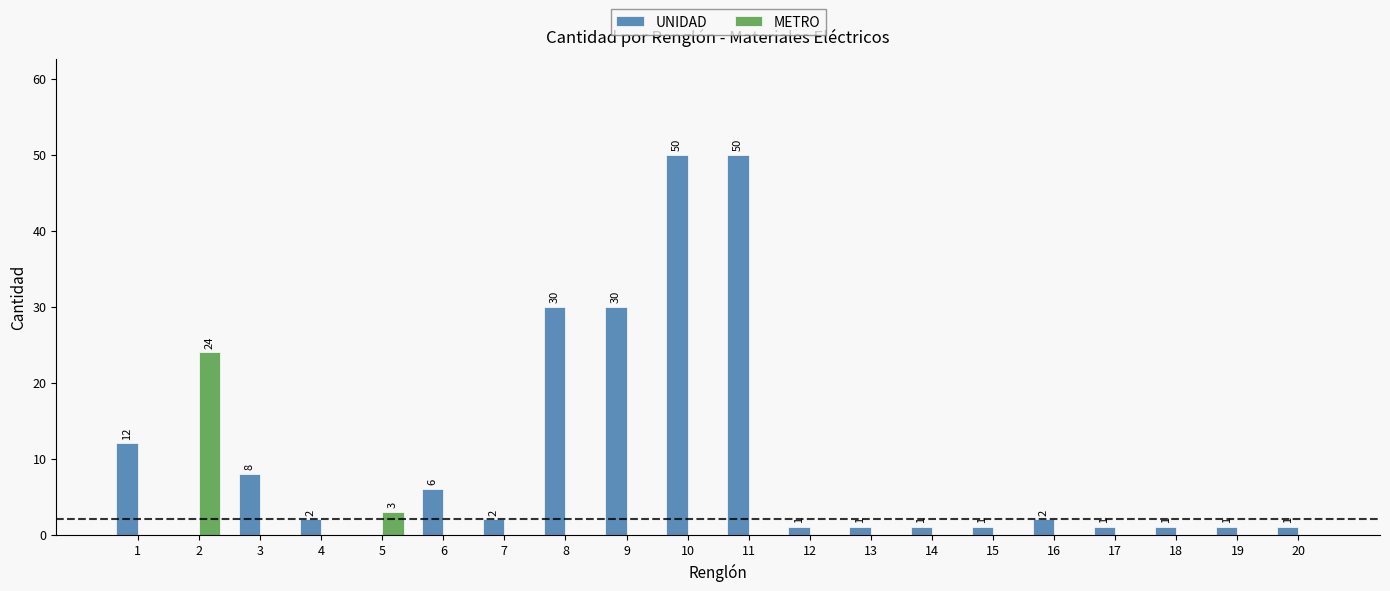

How many distinct data groups are displayed?

2